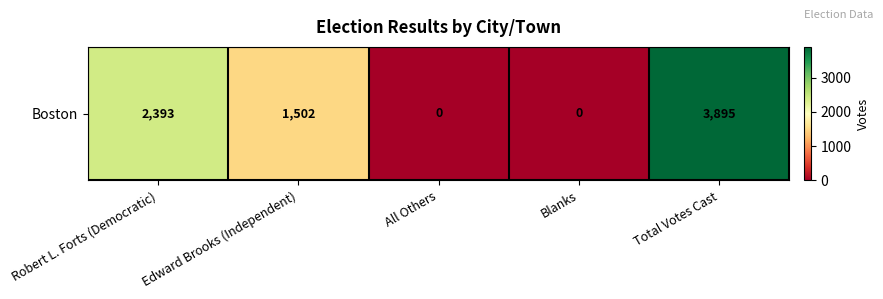

Reading left to right, list all the values displayed in this chart.

2393	1502	0	0	3895